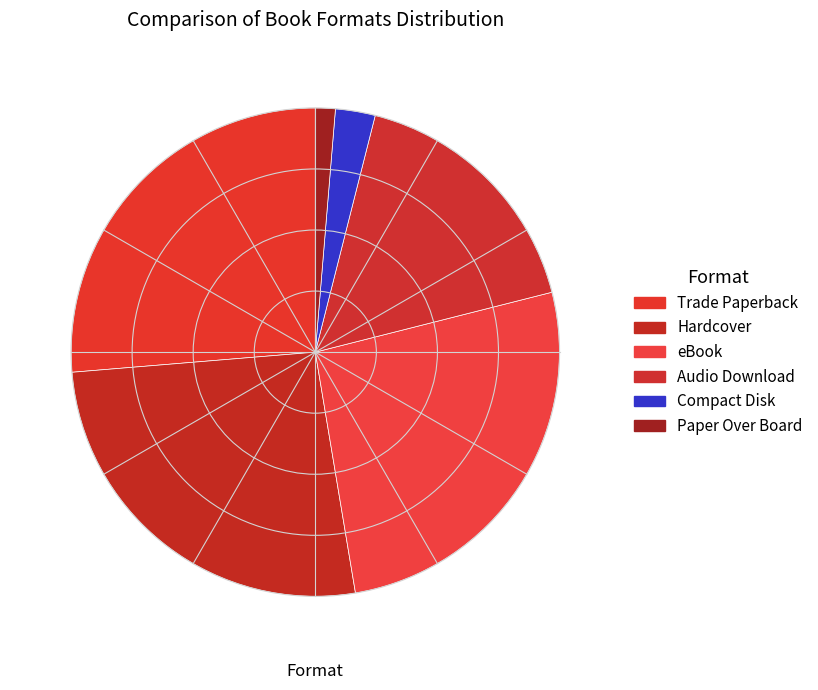

How many slices are in this pie chart?

6